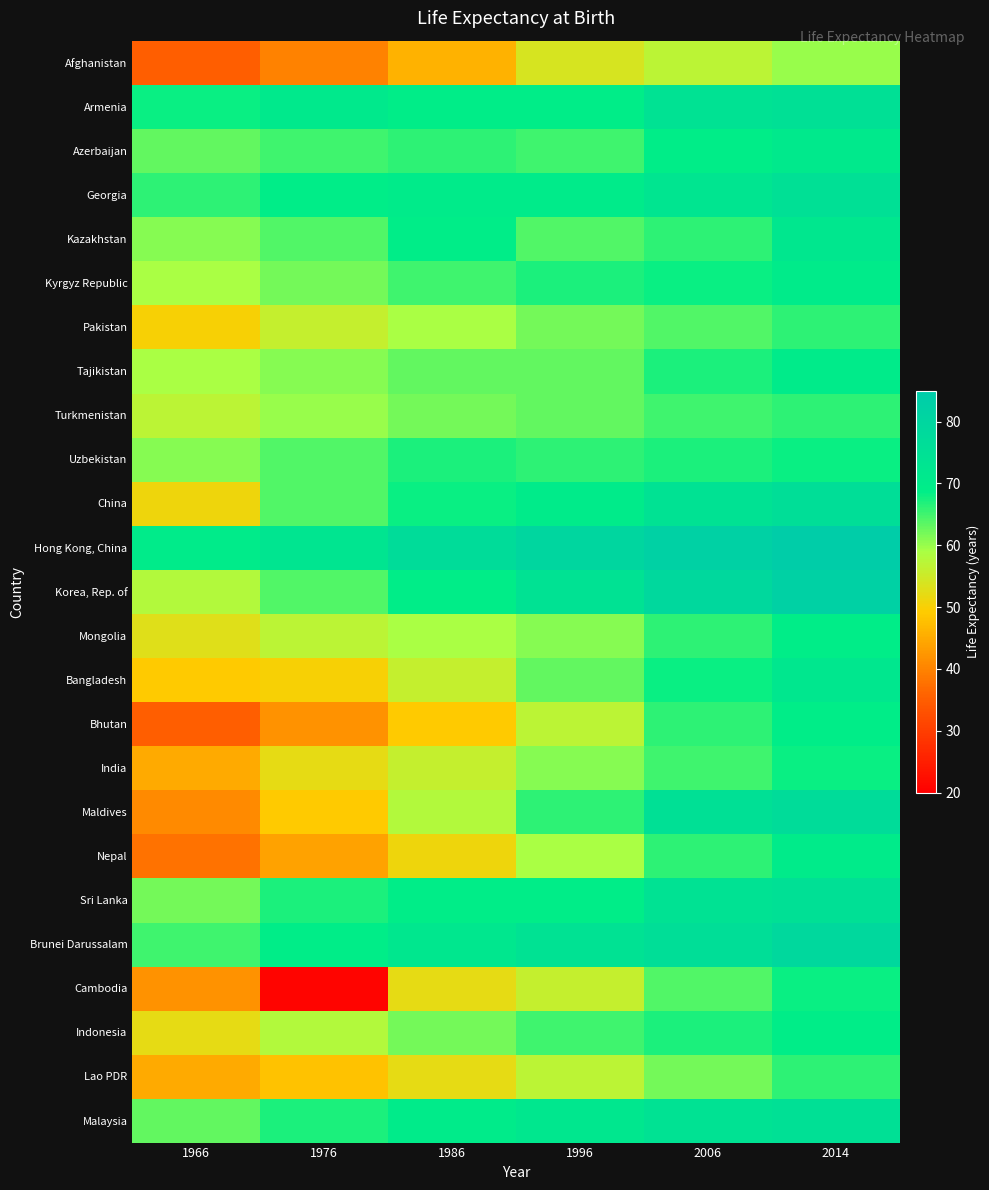

Reading left to right, extract all data points from this chart.

Afghanistan: 1966=35	1976=40	1986=46	1996=54	2006=57	2014=60
Armenia: 1966=68	1976=71	1986=69	1996=69	2006=74	2014=75
Azerbaijan: 1966=63	1976=65	1986=66	1996=65	2006=69	2014=71
Georgia: 1966=66	1976=69	1986=70	1996=70	2006=73	2014=75
Kazakhstan: 1966=61	1976=64	1986=69	1996=64	2006=66	2014=72
Kyrgyz Republic: 1966=59	1976=62	1986=65	1996=67	2006=68	2014=70
Pakistan: 1966=50	1976=56	1986=59	1996=62	2006=64	2014=66
Tajikistan: 1966=59	1976=61	1986=63	1996=63	2006=67	2014=70
Turkmenistan: 1966=57	1976=60	1986=62	1996=63	2006=65	2014=66
Uzbekistan: 1966=61	1976=64	1986=67	1996=66	2006=67	2014=68
China: 1966=51	1976=64	1986=68	1996=70	2006=74	2014=76
Hong Kong, China: 1966=70	1976=73	1986=77	1996=80	2006=82	2014=84
Korea, Rep. of: 1966=58	1976=64	1986=69	1996=74	2006=79	2014=82
Mongolia: 1966=53	1976=57	1986=59	1996=61	2006=66	2014=69
Bangladesh: 1966=49	1976=50	1986=56	1996=63	2006=68	2014=72
Bhutan: 1966=35	1976=42	1986=49	1996=57	2006=66	2014=69
India: 1966=45	1976=52	1986=56	1996=61	2006=65	2014=68
Maldives: 1966=41	1976=49	1986=58	1996=66	2006=75	2014=77
Nepal: 1966=38	1976=44	1986=51	1996=59	2006=66	2014=70
Sri Lanka: 1966=62	1976=67	1986=69	1996=69	2006=74	2014=75
Brunei Darussalam: 1966=65	1976=69	1986=72	1996=74	2006=76	2014=79
Cambodia: 1966=42	1976=21	1986=52	1996=56	2006=64	2014=68
Indonesia: 1966=52	1976=58	1986=62	1996=65	2006=67	2014=69
Lao PDR: 1966=45	1976=48	1986=52	1996=57	2006=62	2014=66
Malaysia: 1966=63	1976=67	1986=70	1996=72	2006=74	2014=75